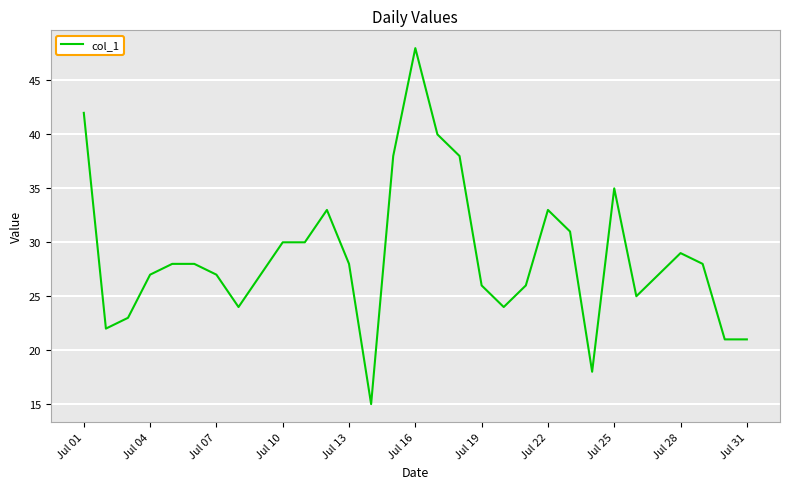

What is the smallest value displayed?

15